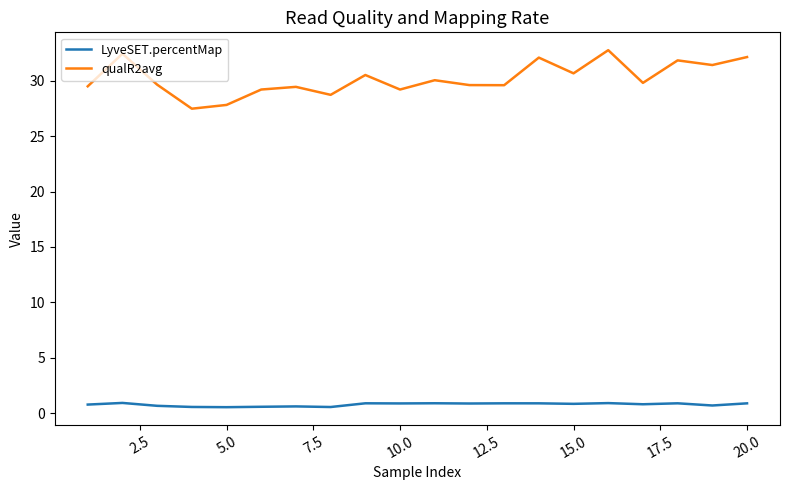

Which series has the largest range (max minus min)?

qualR2avg